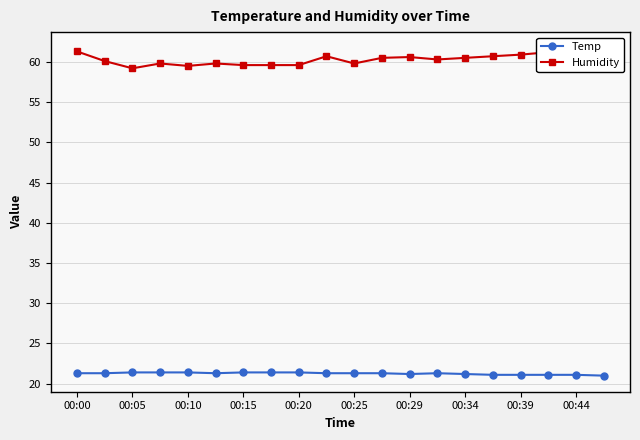

What is the highest value of the Temp series?

21.4